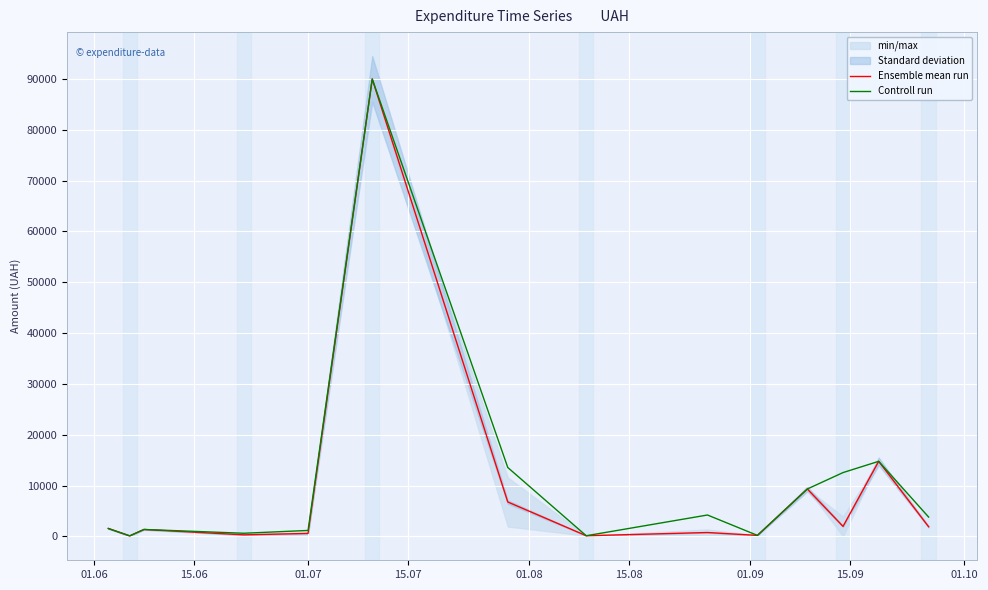

What is the greatest value displayed?

90000.0